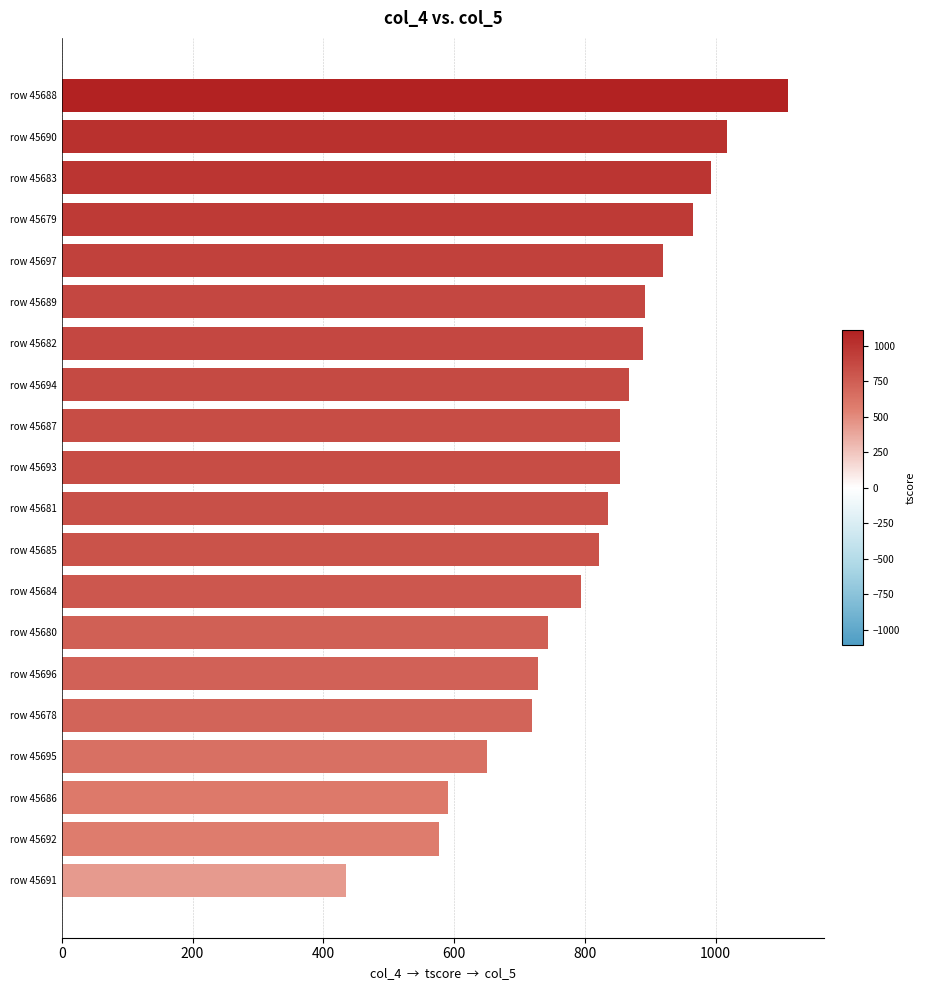

True or false: the data shows 993 at row 45683.

True